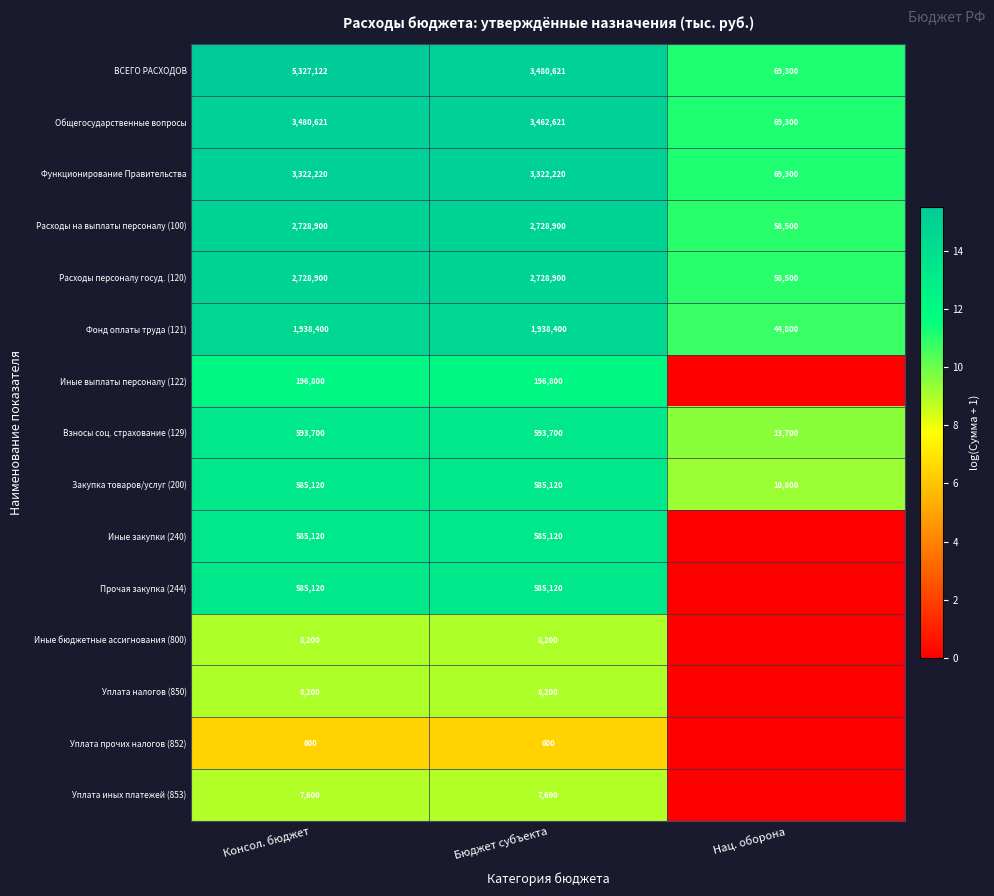

What is the total value across all series at Бюджет субъекта?

20232122